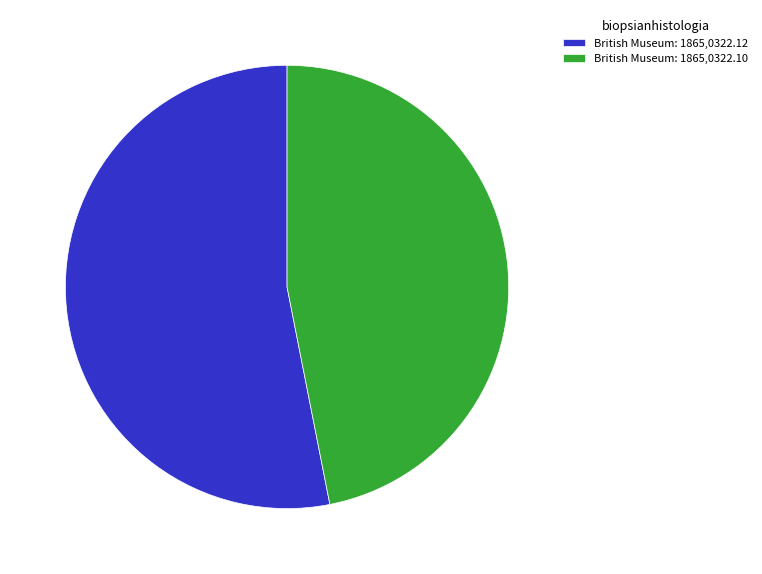

Between British Museum: 1865,0322.10 and British Museum: 1865,0322.12, which is larger?

British Museum: 1865,0322.12